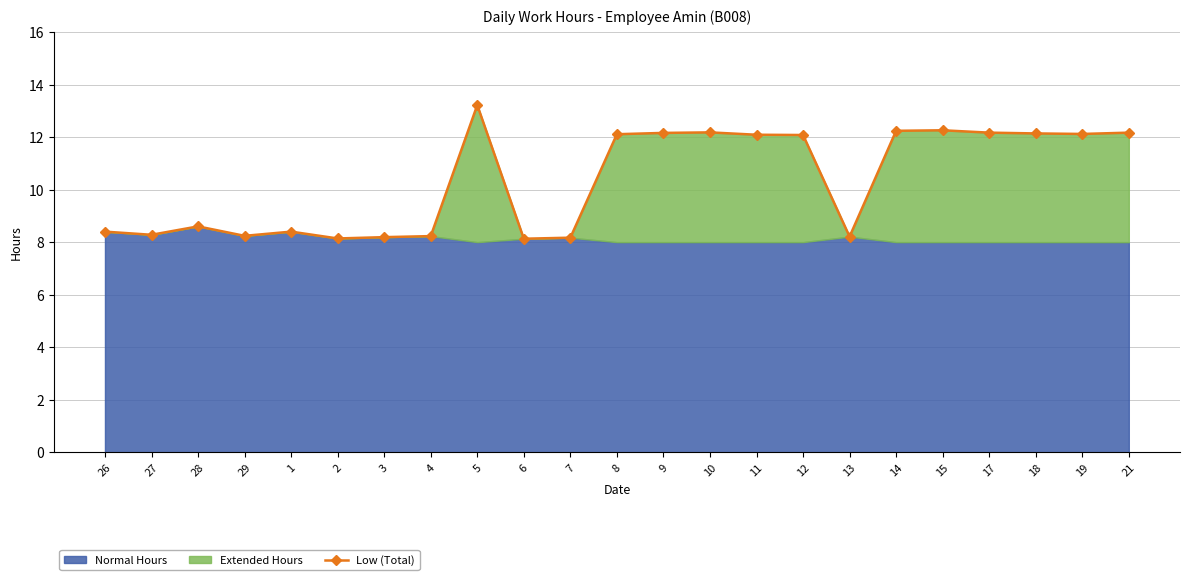

List the labels in order of value, smallest first.

6, 2, 7, 3, 13, 4, 29, 27, 26, 1, 28, 12, 11, 8, 19, 18, 9, 17, 21, 10, 14, 15, 5